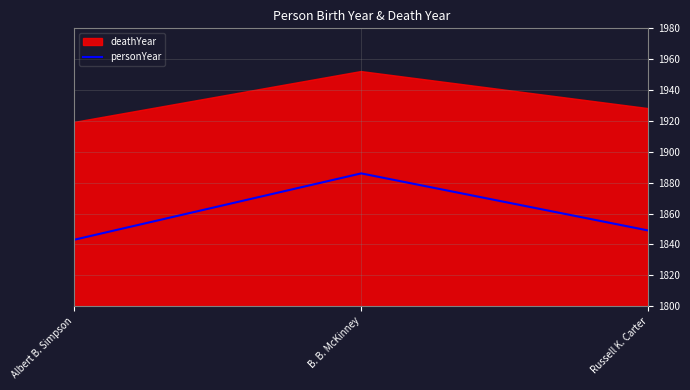

Does the chart have visible grid lines?

Yes